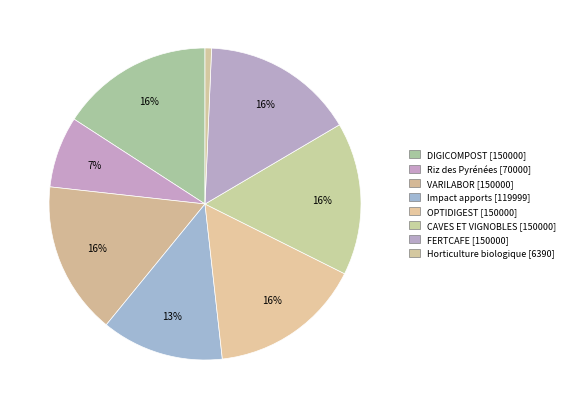

Is it true that VARILABOR is 16% of the pie?

True